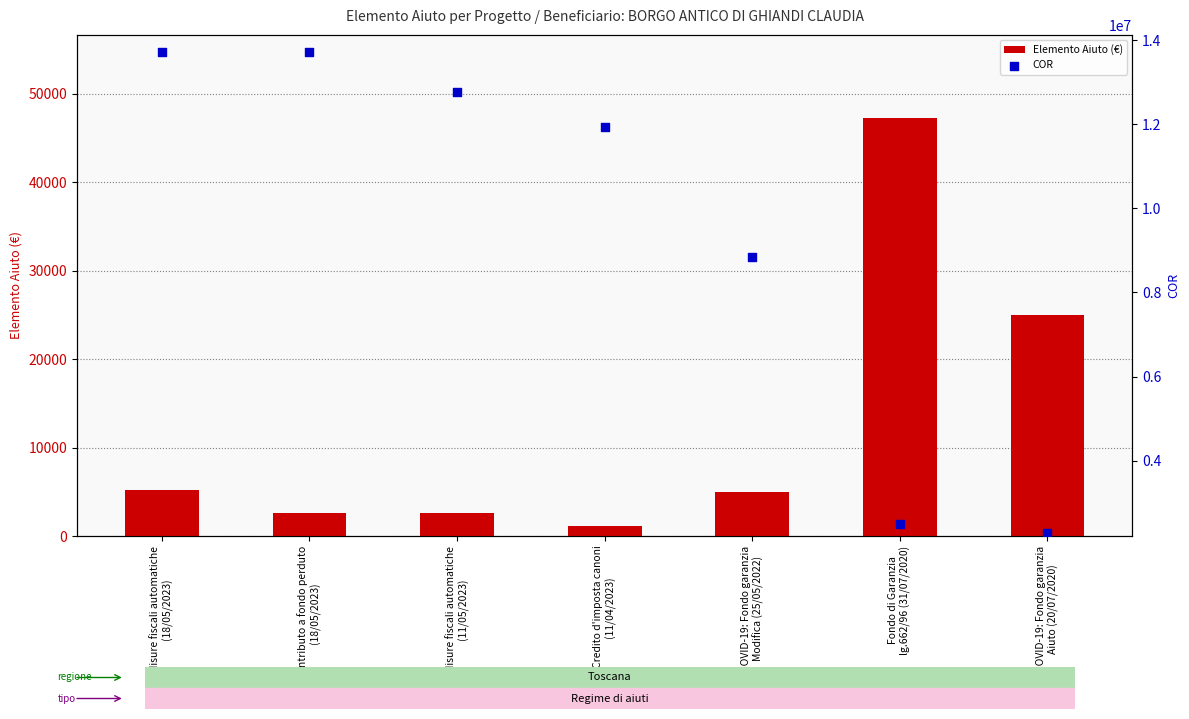

Is the value of COR at Misure fiscali automatiche
(11/05/2023) greater than the value of Elemento Aiuto (€) at Fondo di Garanzia
lg.662/96 (31/07/2020)?

Yes